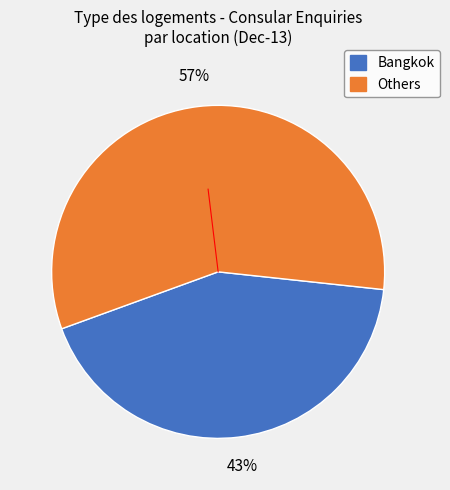

Is there a majority slice in this chart?

Yes